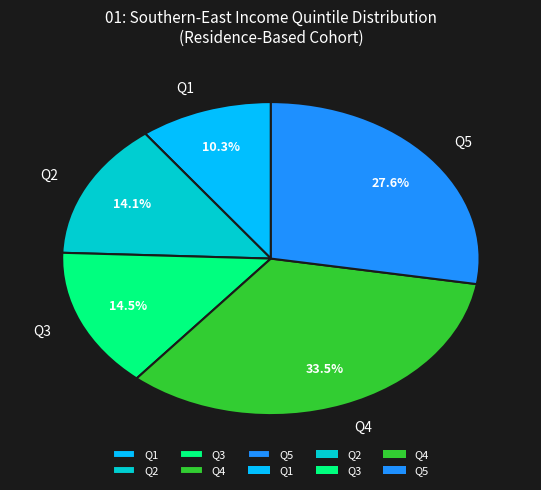

Does Q3 represent more than half of the total?

No